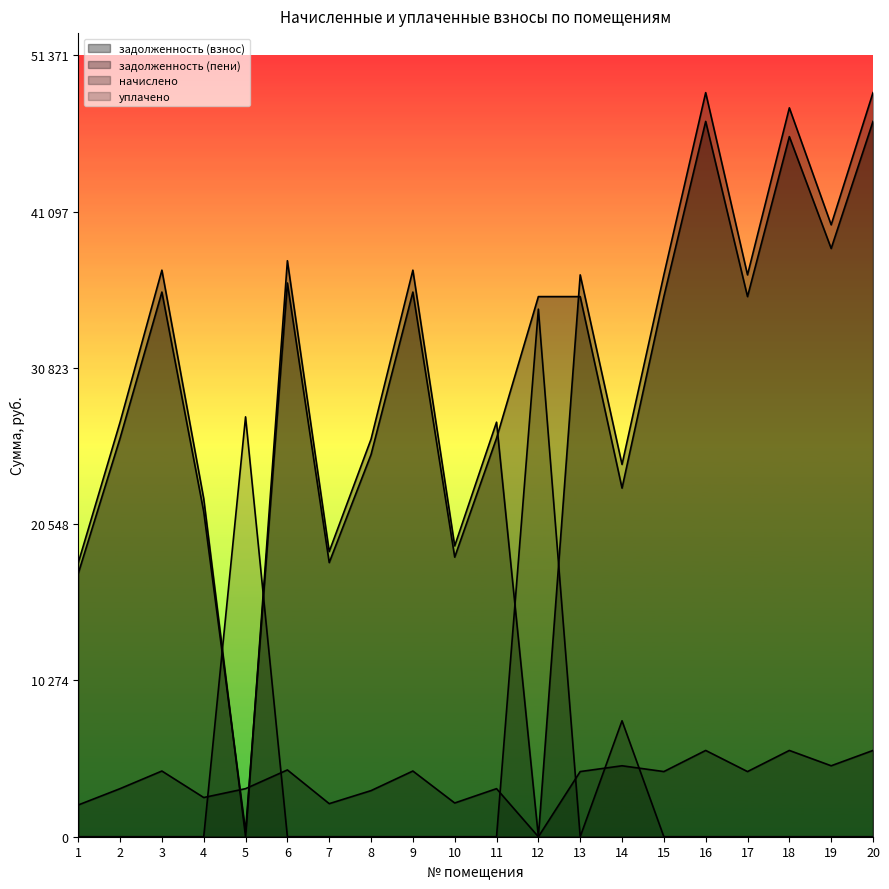

Is it true that задолженность (пени) equals 0.0 at 5?

True